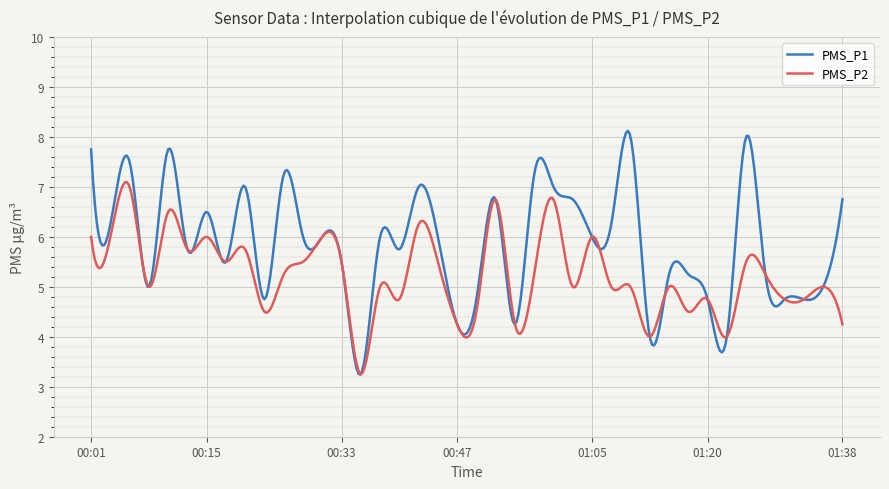

List the series in order of their peak value, highest first.

PMS_P1, PMS_P2